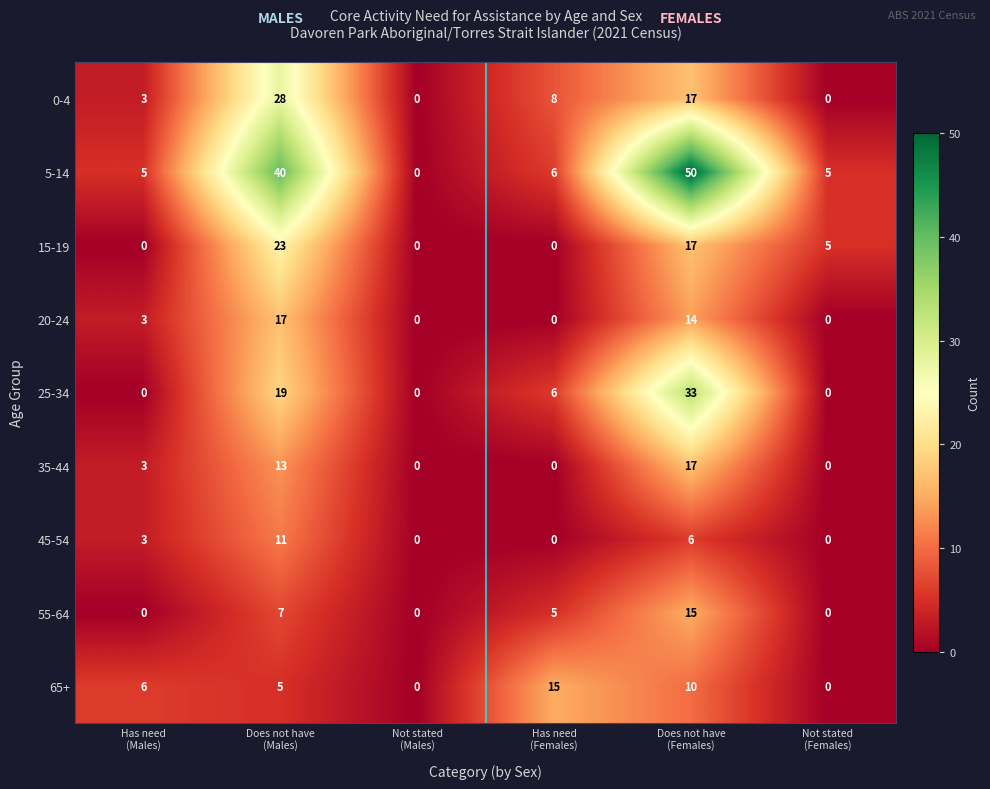

What is the difference between the second highest and minimum values in the 20-24 series?

14